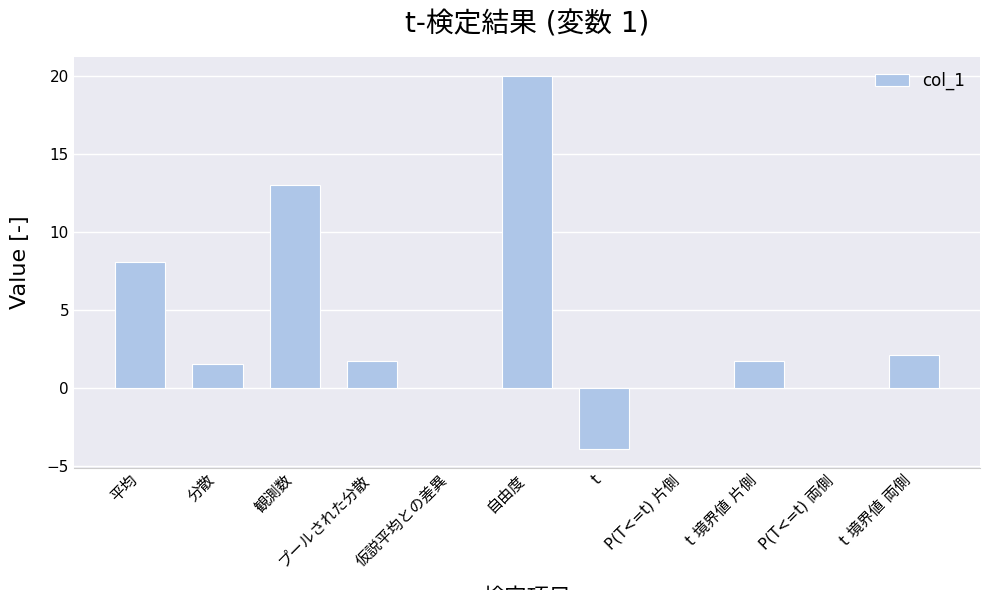

Are the bars grouped side by side (vs. stacked)?

No